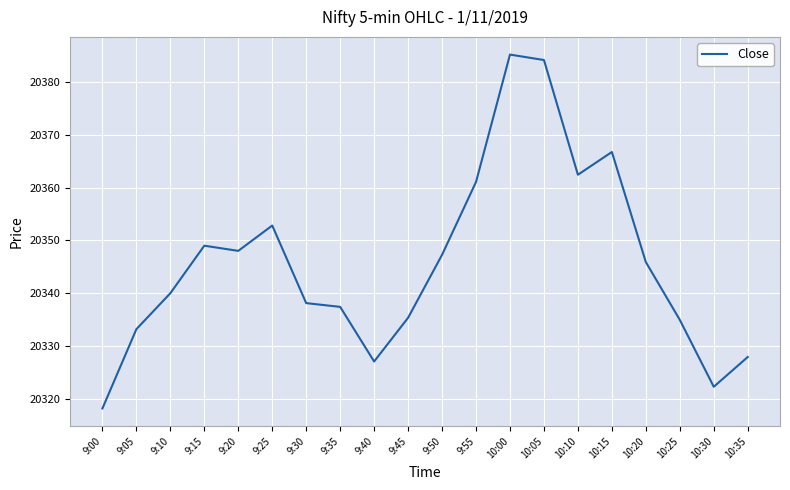

Is it true that the value at 9:35 is 20337.4?

True